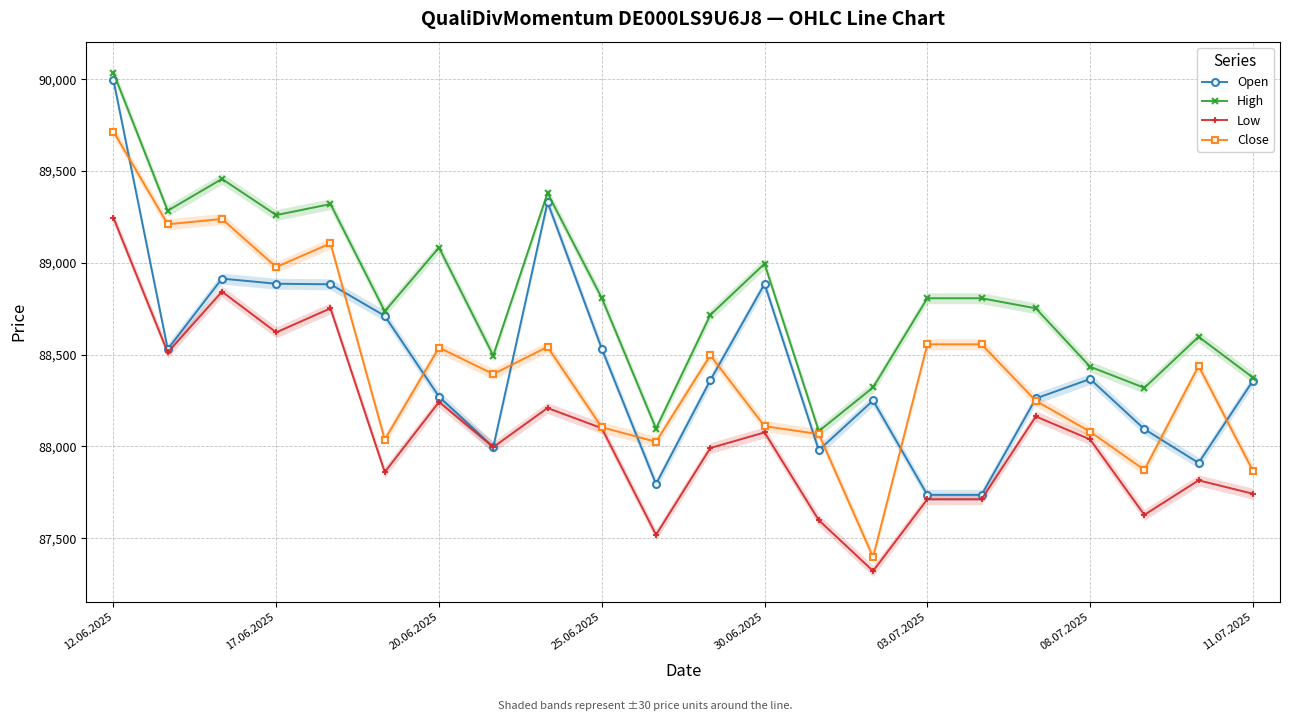

Is this an area chart (filled region under the line)?

No